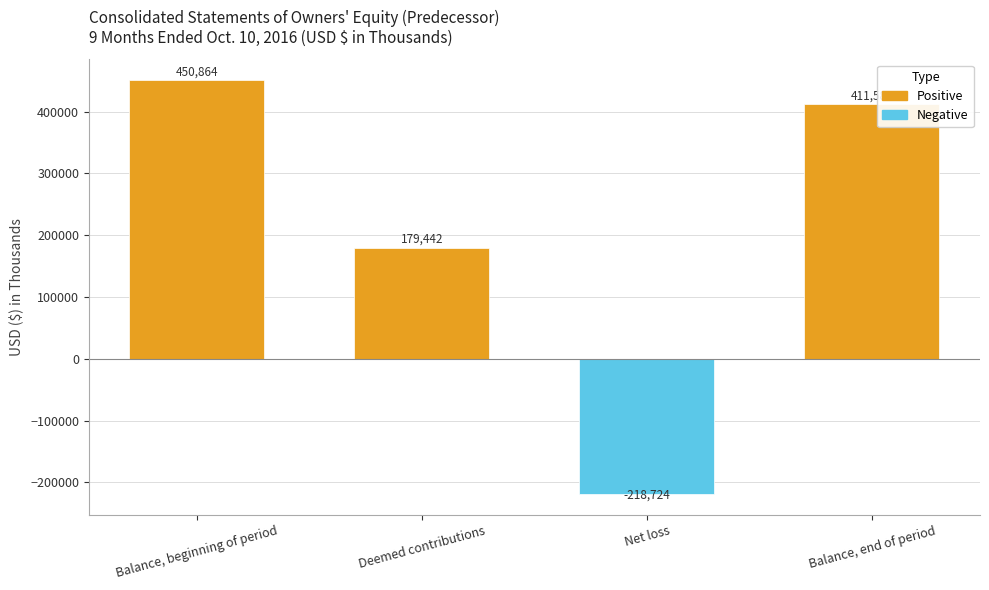

The value at Deemed contributions is 267873. True or false?

False